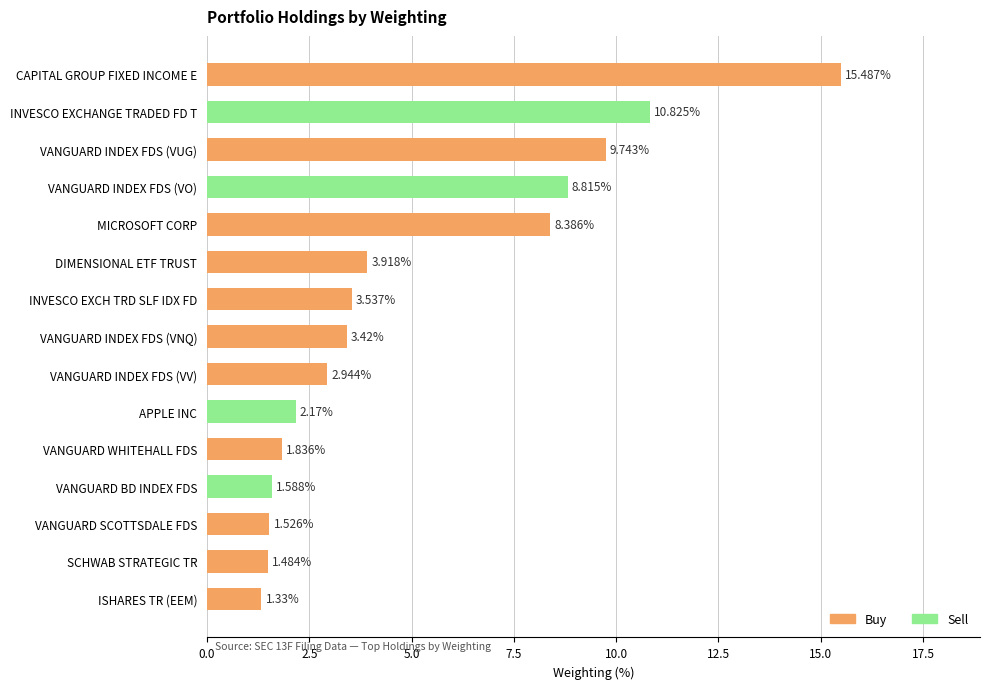

Which label corresponds to the largest value in the chart?

CAPITAL GROUP FIXED INCOME E